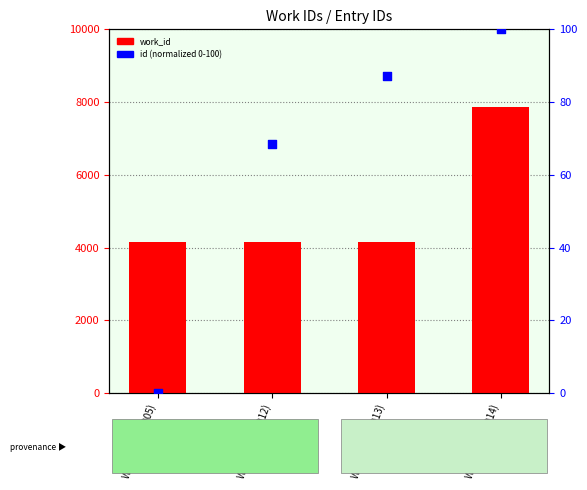

What are all the series names shown in the legend?

work_id, id (normalized)